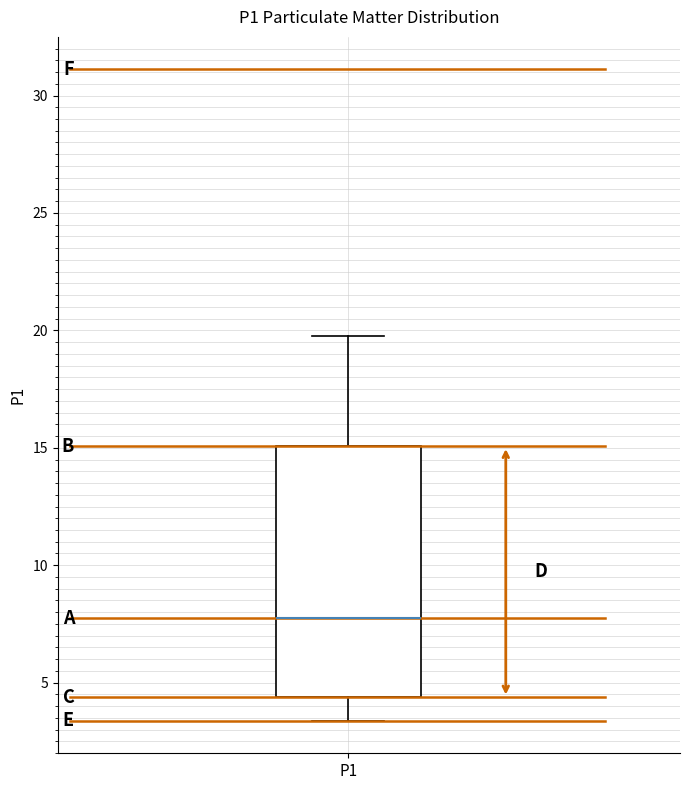

Transcribe this box plot: give where the median line is, the range the box spans, and where the two whiskers end, as read against the y-axis. The values are not printed on the chart, so give them approximately, as read against the axis.

median 8.0, box 4.5 to 15.0, whiskers 3.5 to 20.0